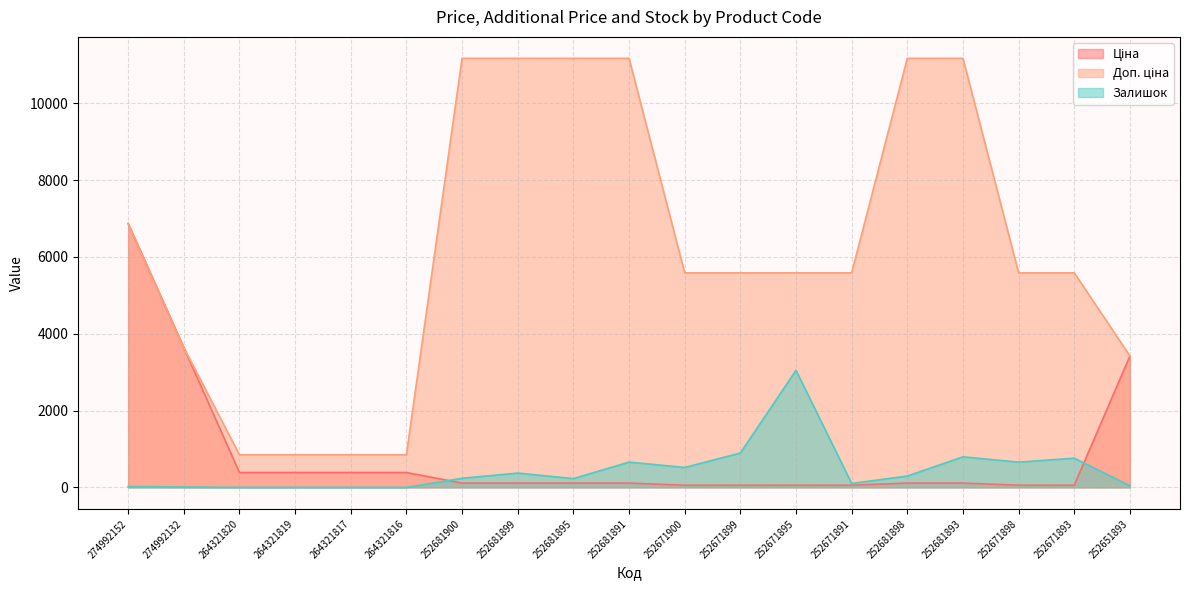

Is the value of Доп. ціна at 252681899 greater than the value of Залишок at 252681893?

Yes